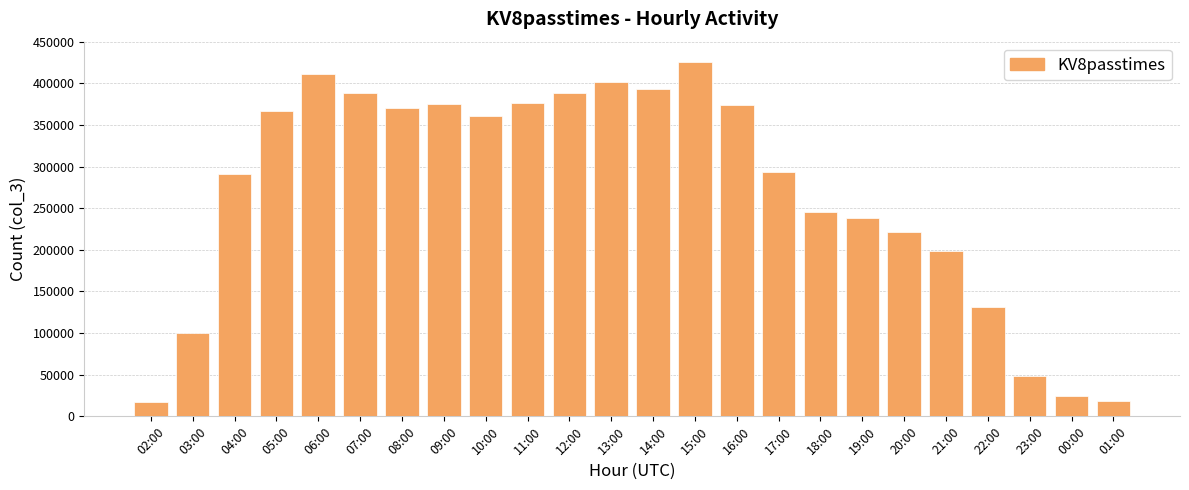

The value at 19:00 is 238166. True or false?

True